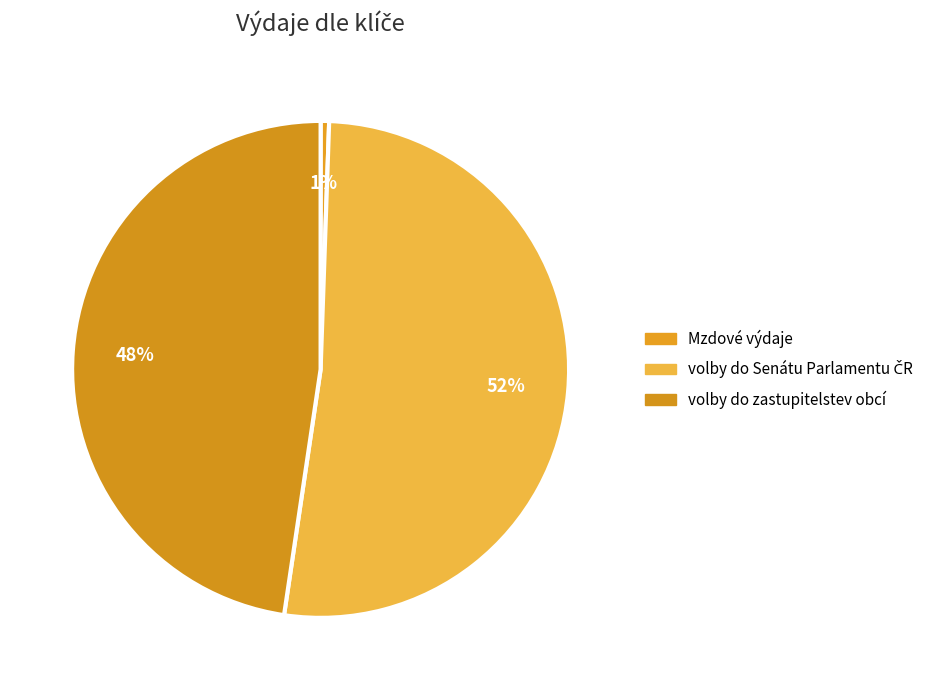

Count the number of slices in the pie.

3